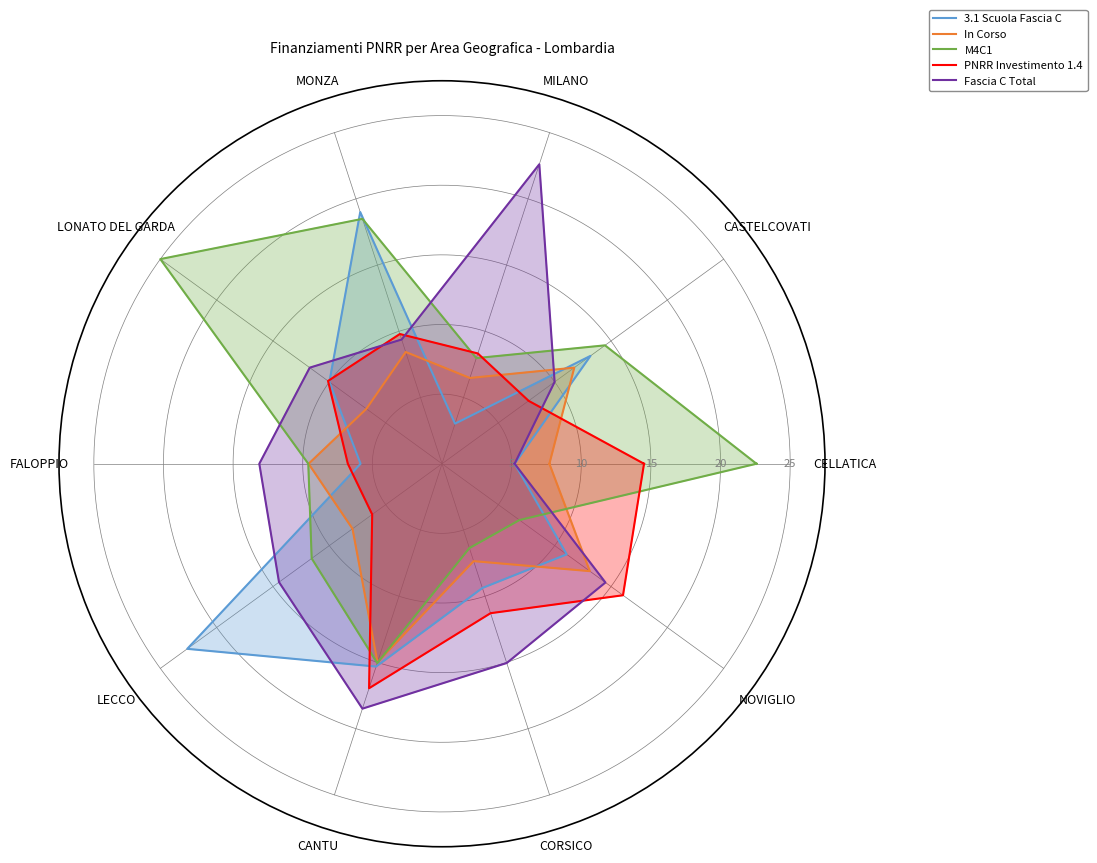

Which series changed the most between LONATO DEL GARDA and CANTU?

M4C1